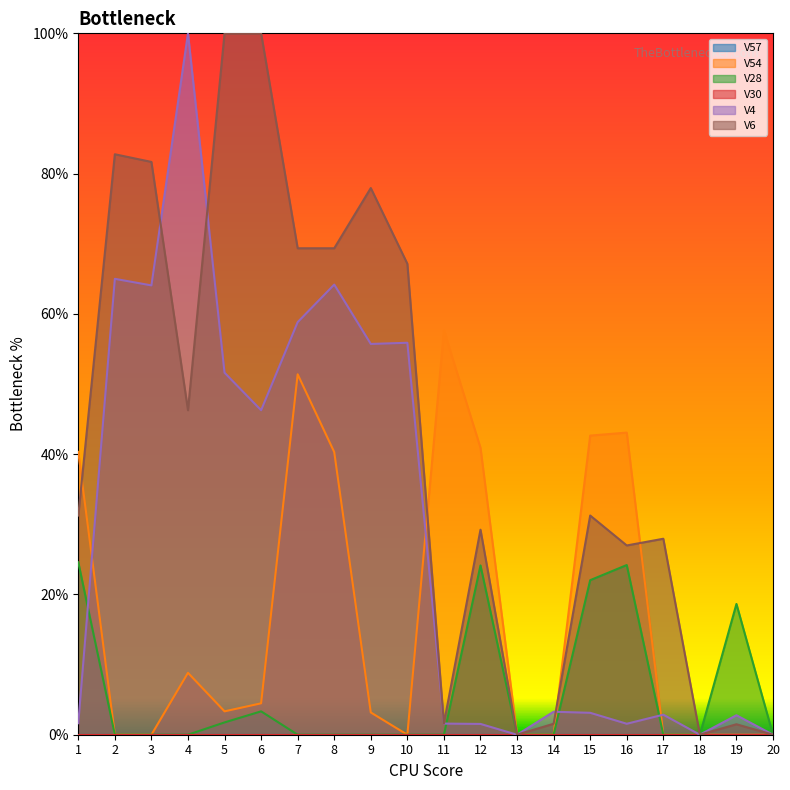

Which series has the largest total across all categories?

V6